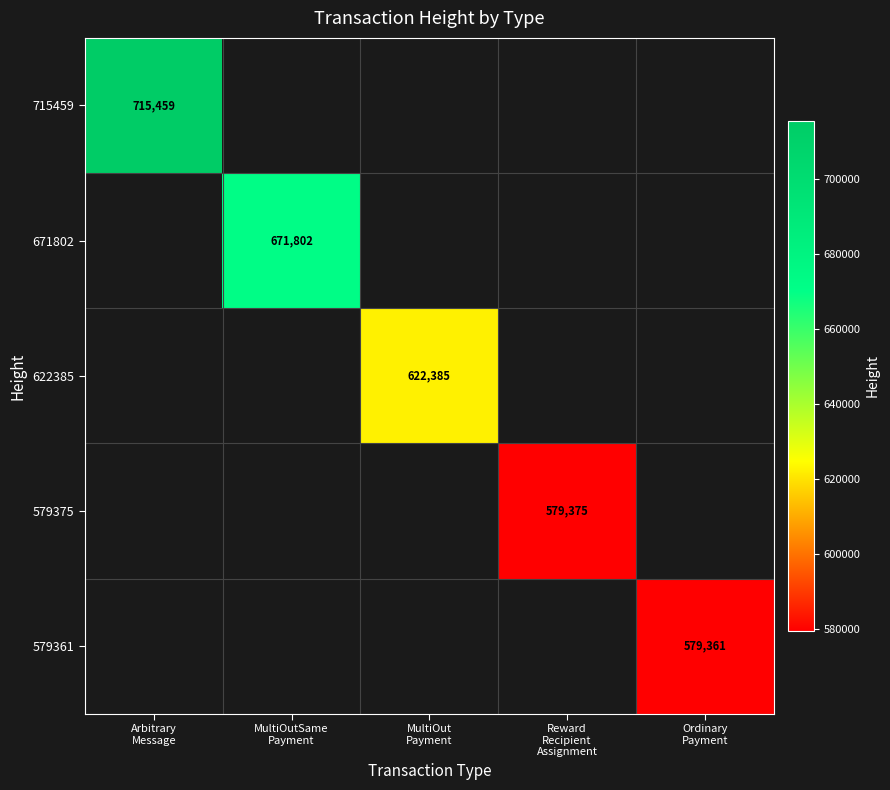

Rank the series by their average value, from highest to lowest.

715459, 671802, 622385, 579375, 579361